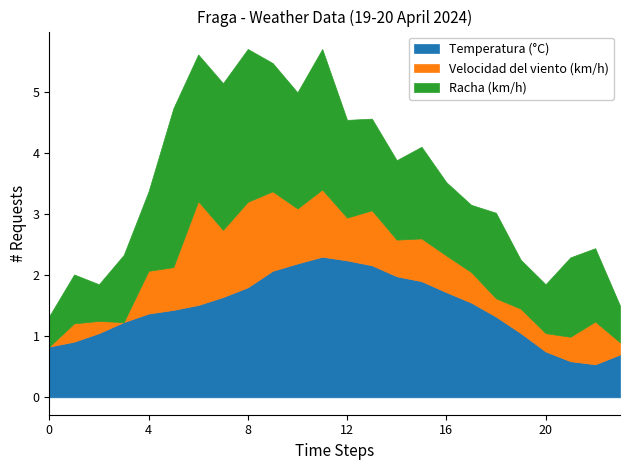

What is the lowest value of the Temperatura (°C) series?

0.5